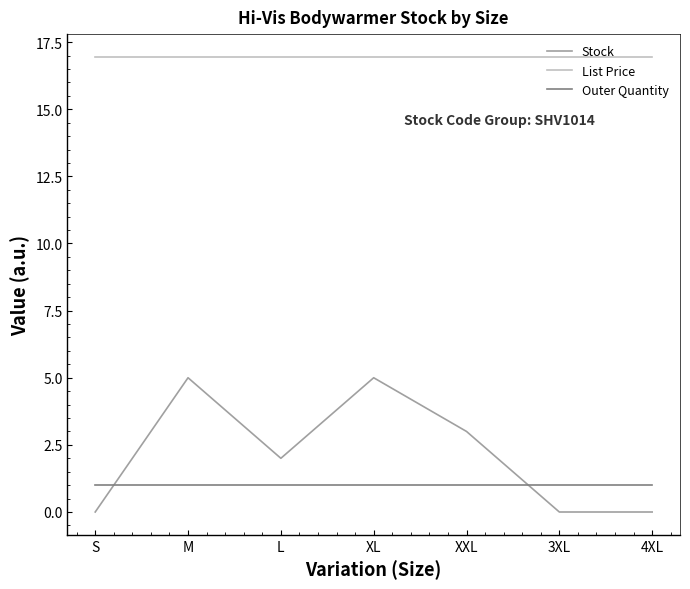

The List Price series shows 16.9 at M. True or false?

True